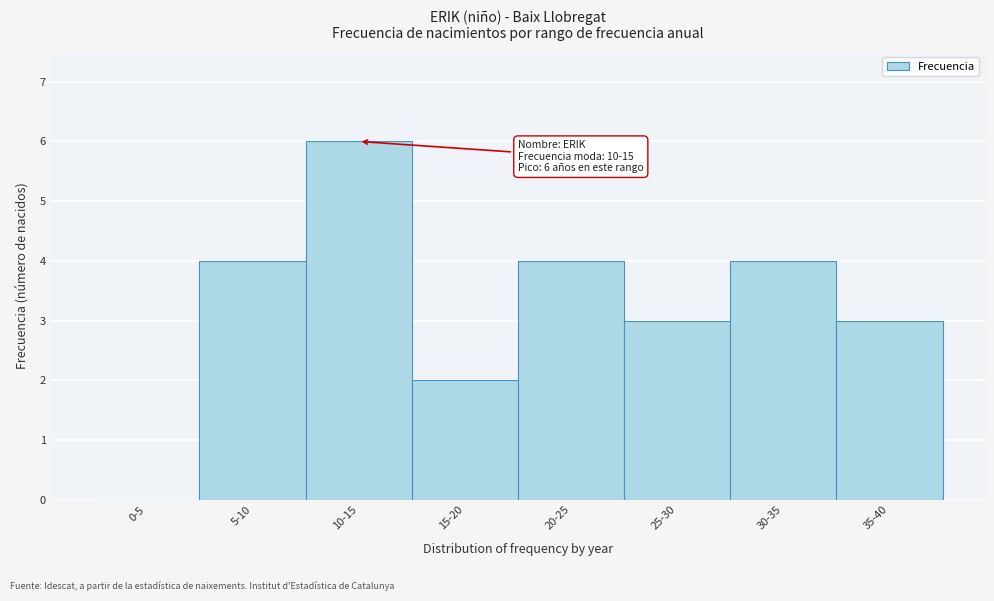

Reading right to left, list all the values displayed in this chart.

35-40=3	30-35=4	25-30=3	20-25=4	15-20=2	10-15=6	5-10=4	0-5=0